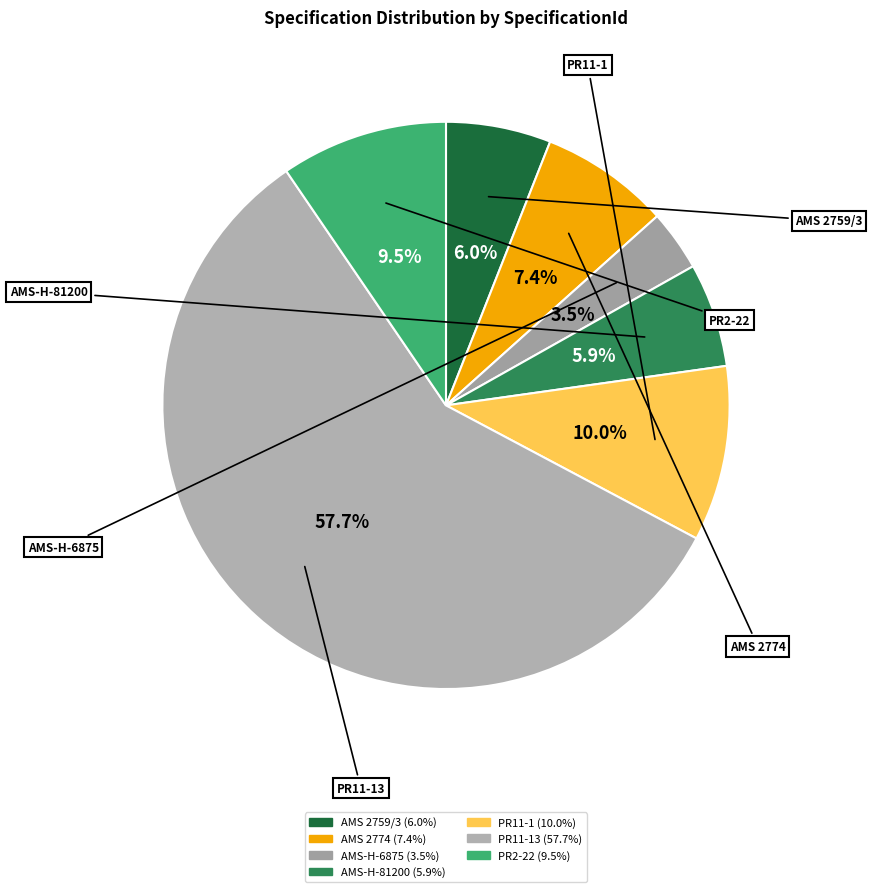

Rank the categories by value from lowest to highest.

AMS-H-6875, AMS-H-81200, AMS 2759/3, AMS 2774, PR2-22, PR11-1, PR11-13